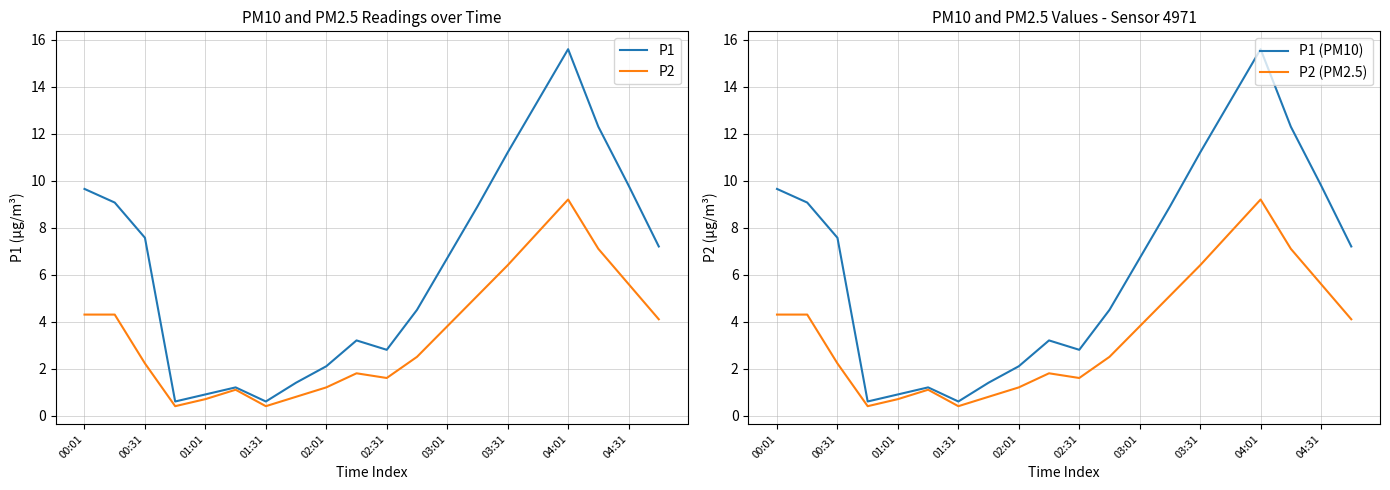

True or false: P2 has a value of 5.6 at 04:31.

True